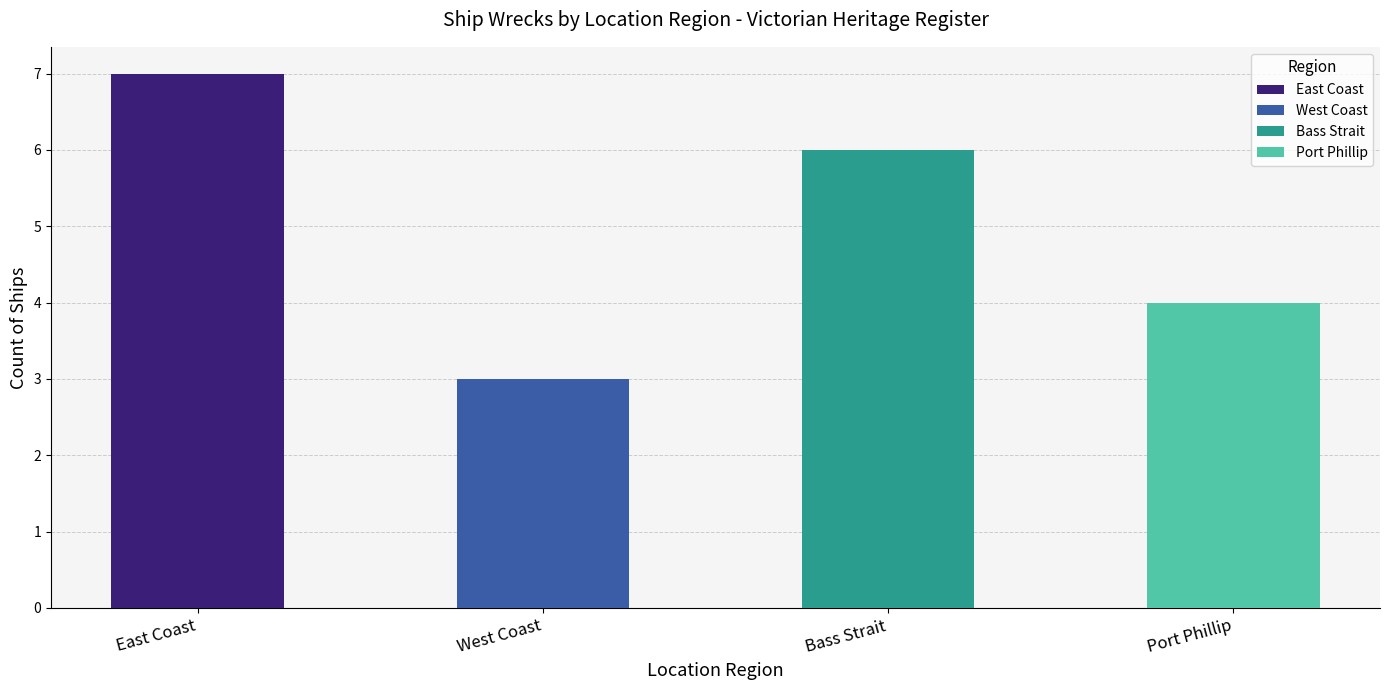

How many values are below 6?

2